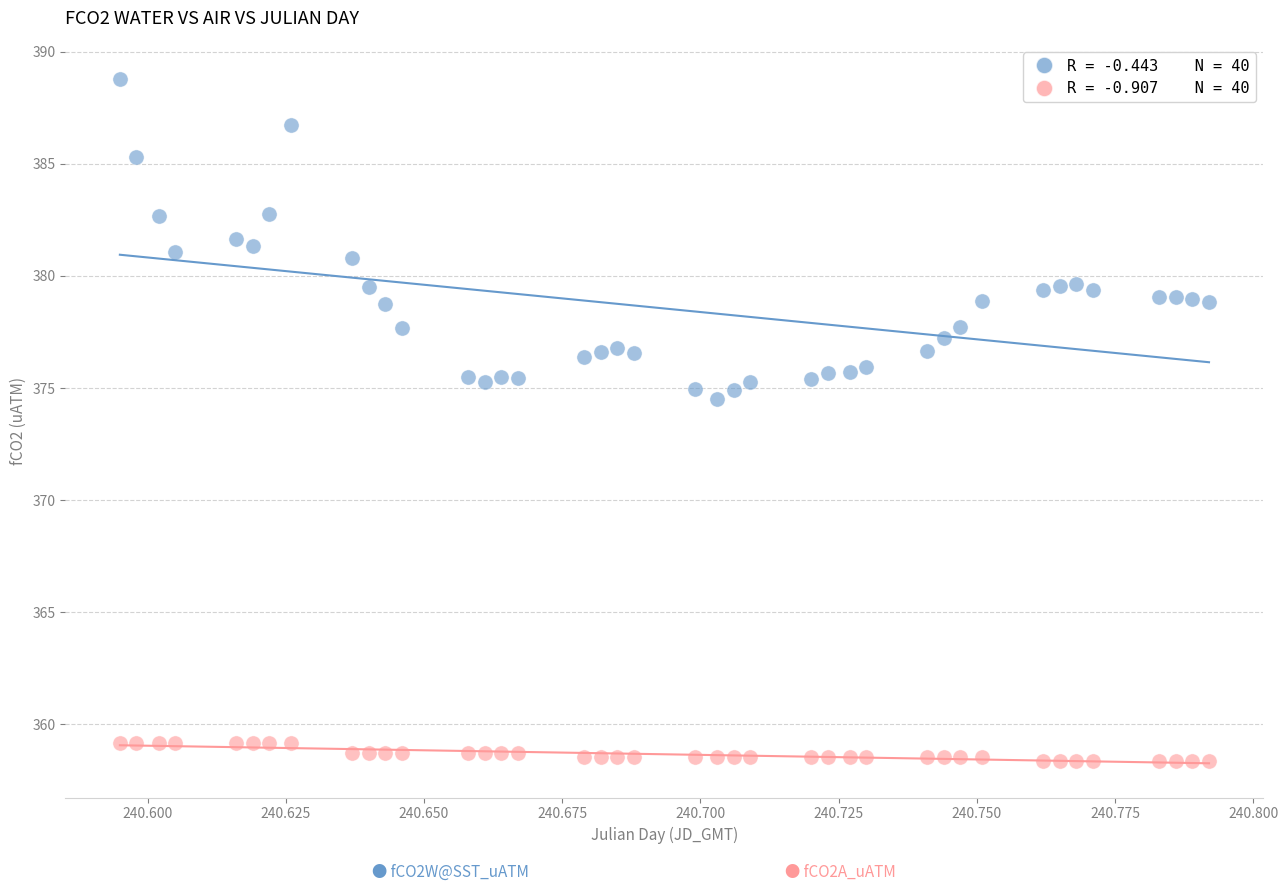

Across all data points, what is the range of Y values (max minus min)?

30.4